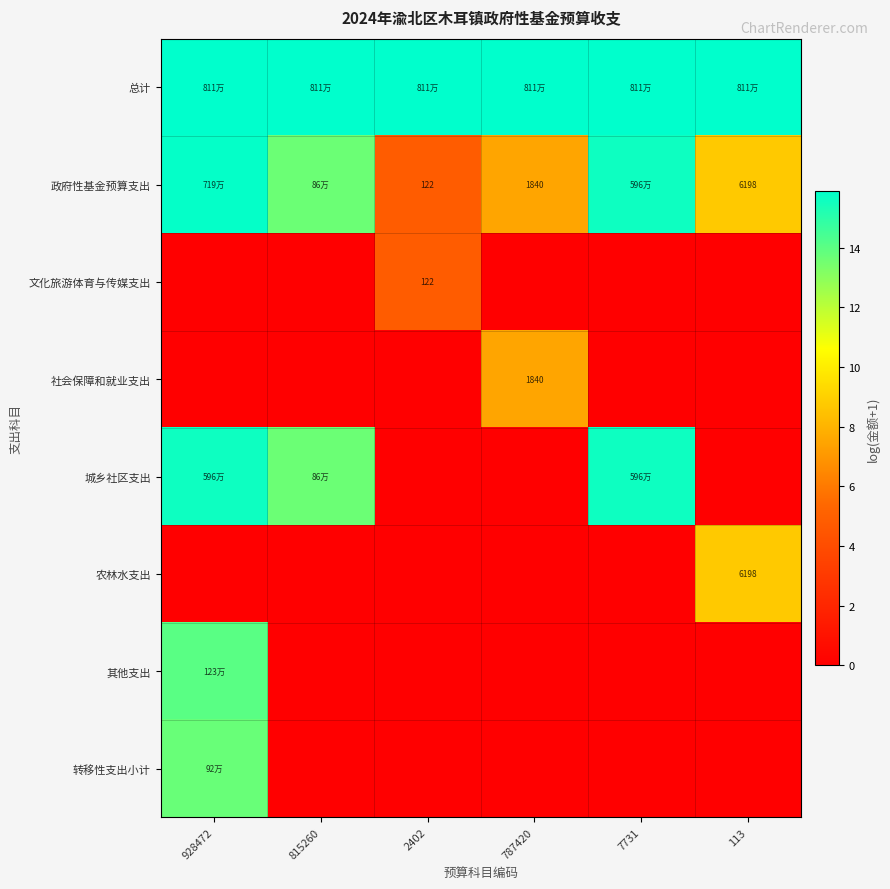

What is the total value across all series at 787420?

30.9